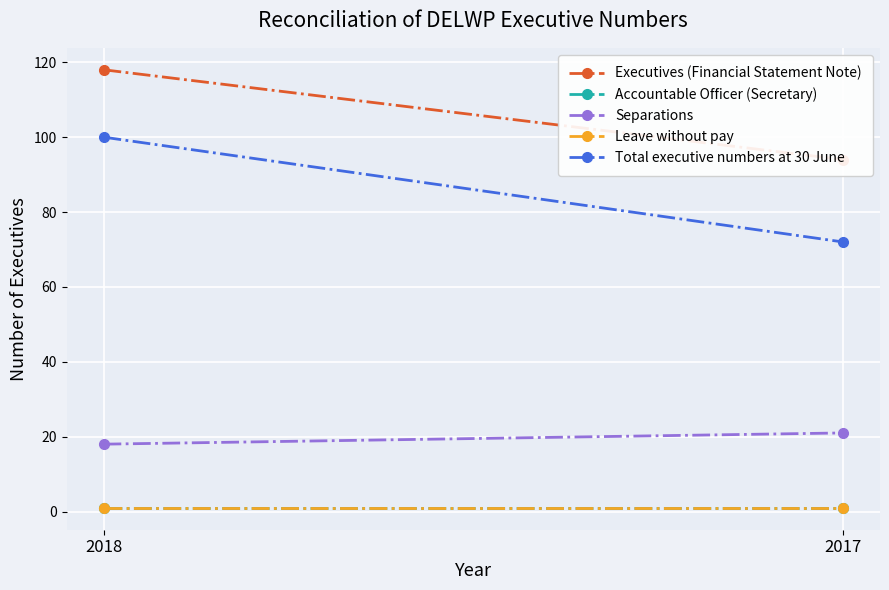

Is the value of Leave without pay at 2018 greater than the value of Executives (Financial Statement Note) at 2017?

No